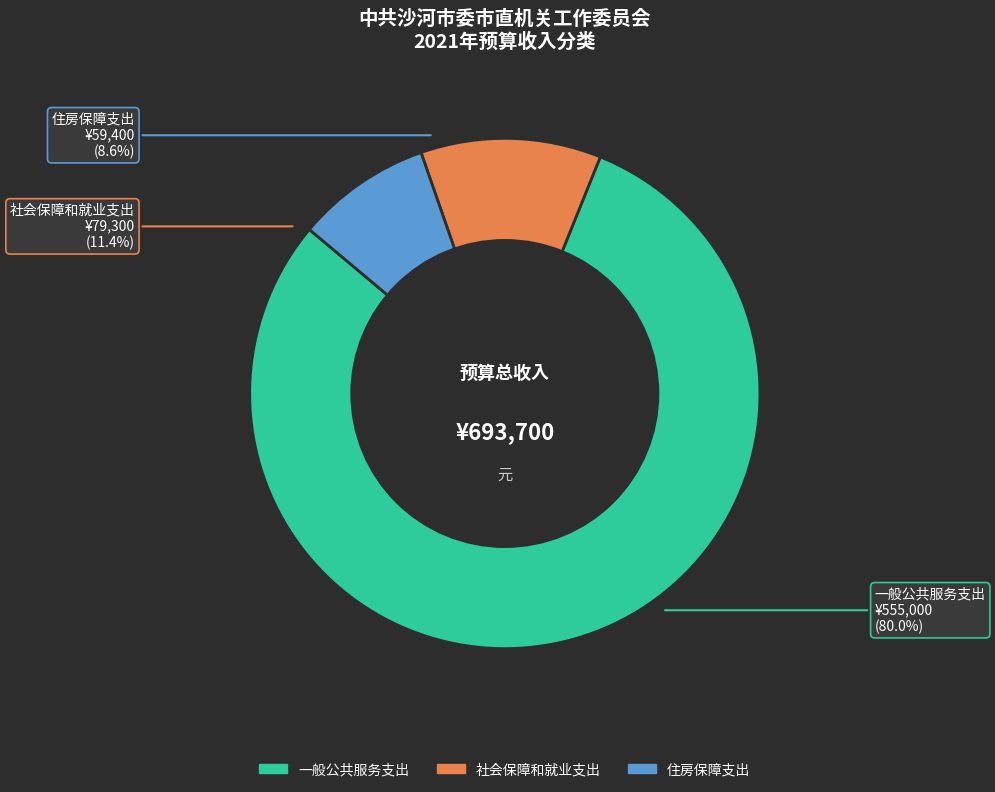

The 住房保障支出 slice represents 9% of the pie. True or false?

True